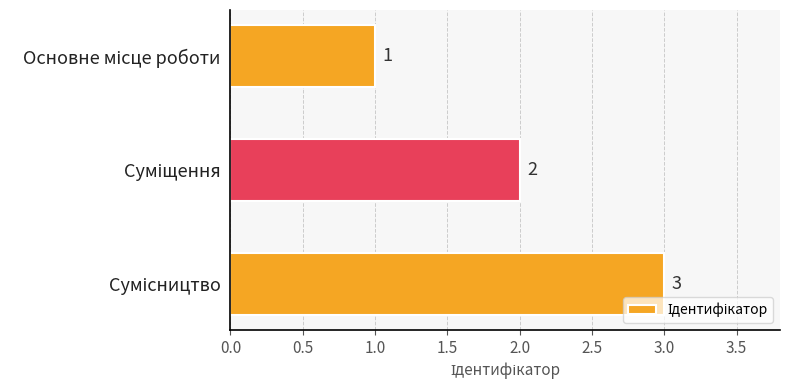

What is the difference between the maximum and second lowest values?

1